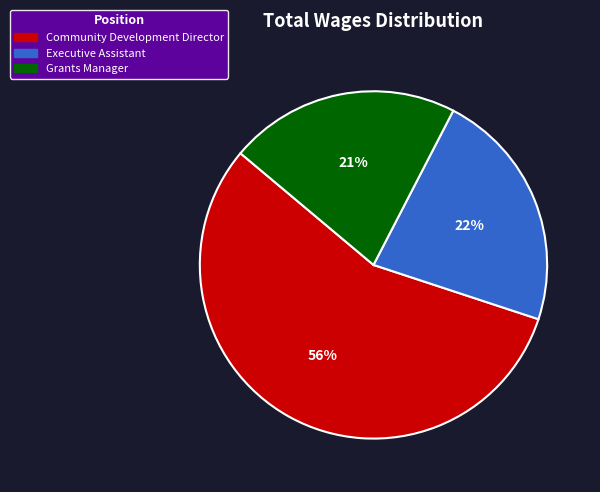

To the nearest percent, what portion does Executive Assistant represent?

22%